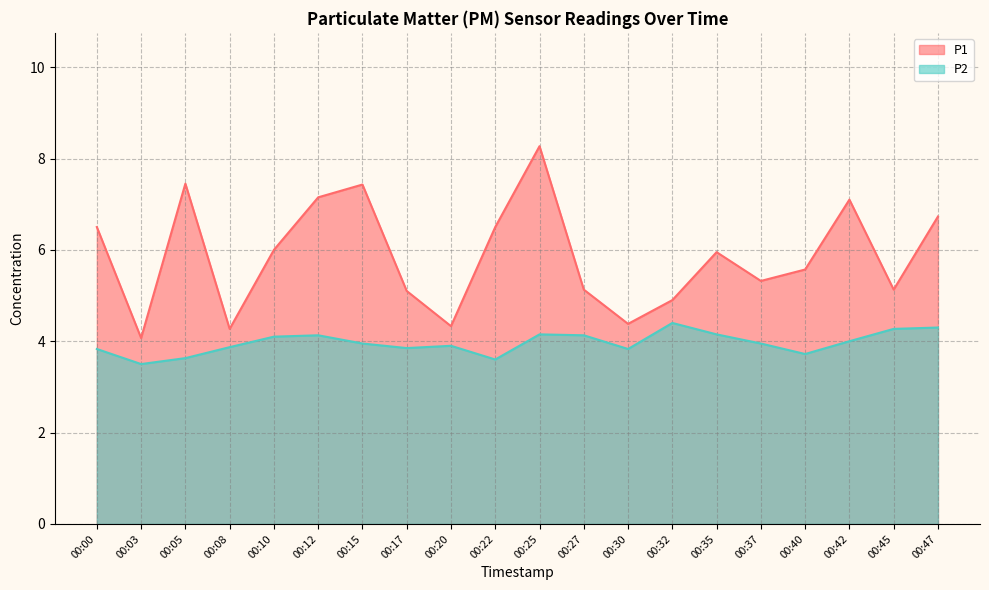

What is the difference between the highest and lowest values at 00:32?

0.5